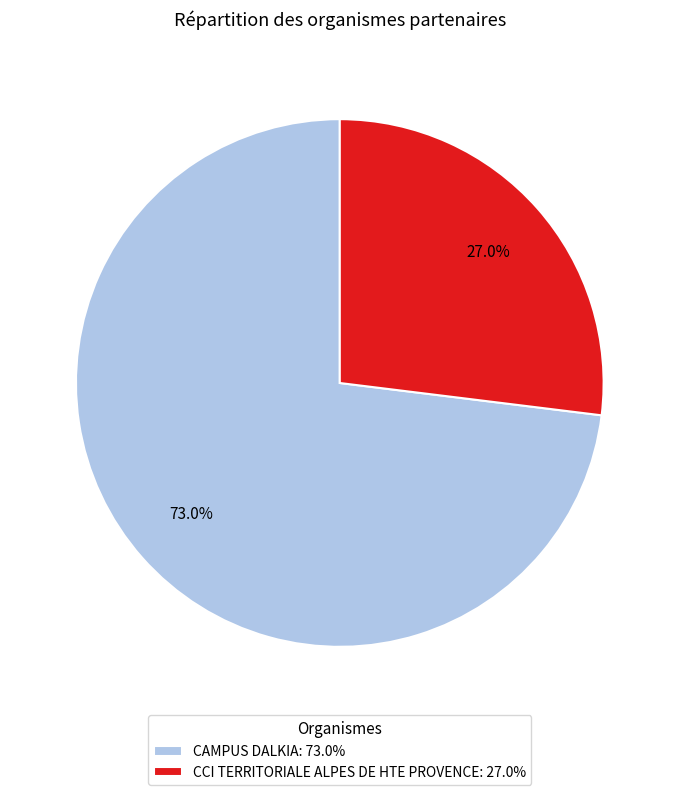

What portion of the pie excludes CCI TERRITORIALE ALPES DE HTE PROVENCE?

73.0%